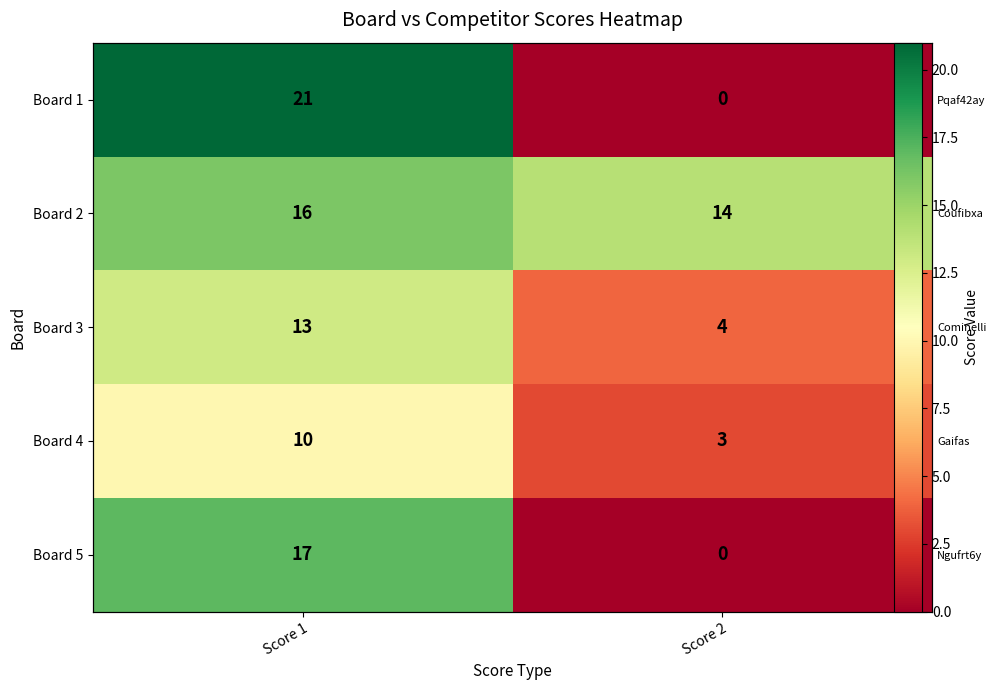

Where is Board 2 nearest to the value 15?

Score 1